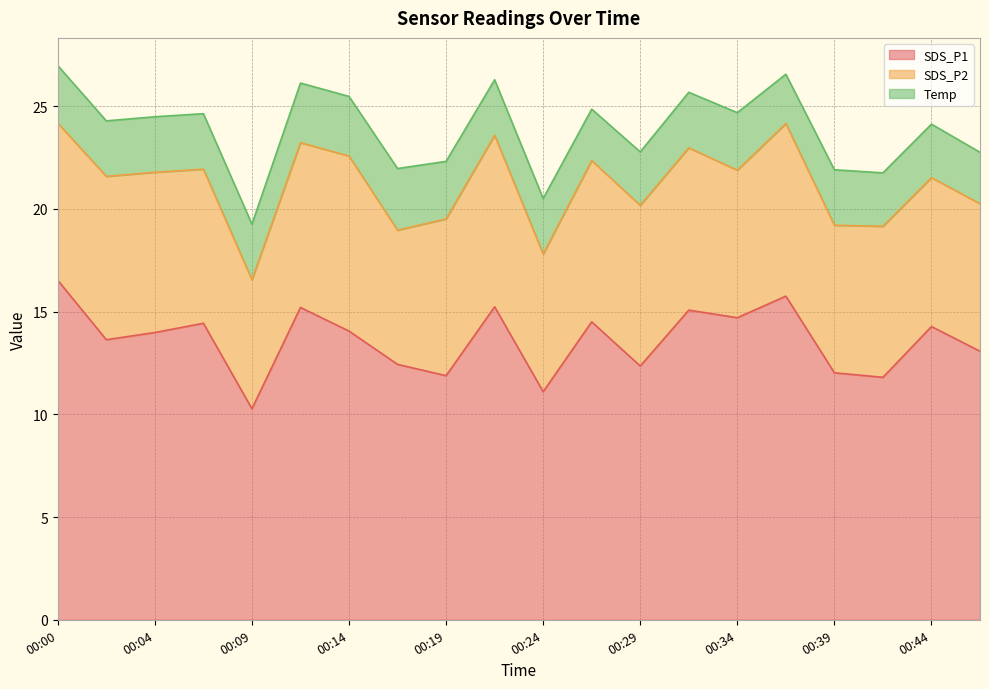

What is the average value of the SDS_P1 series?

13.6